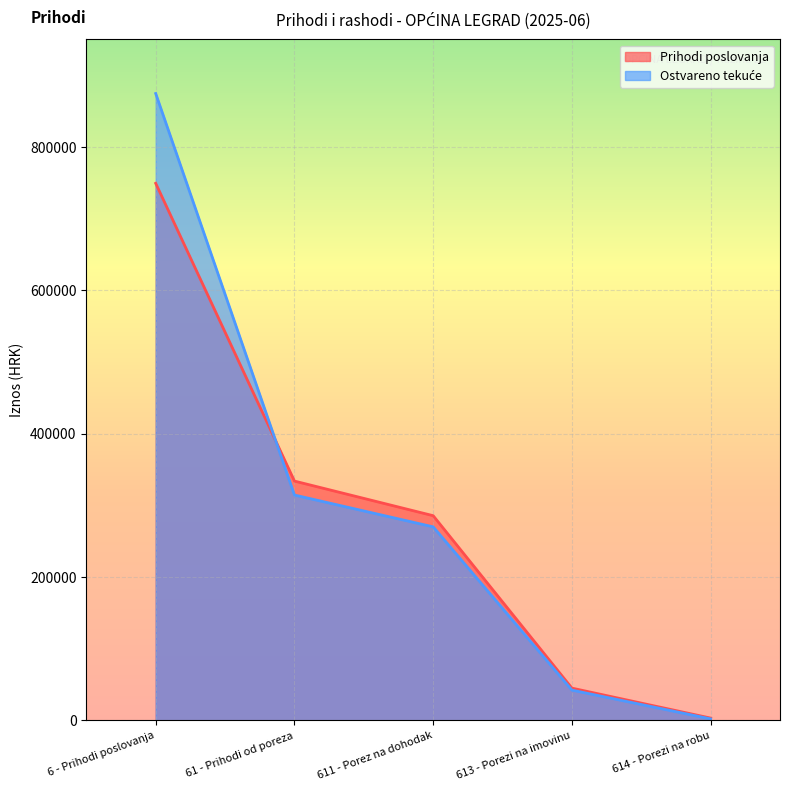

What is the total value across all series at 6 - Prihodi poslovanja?

1623572.4